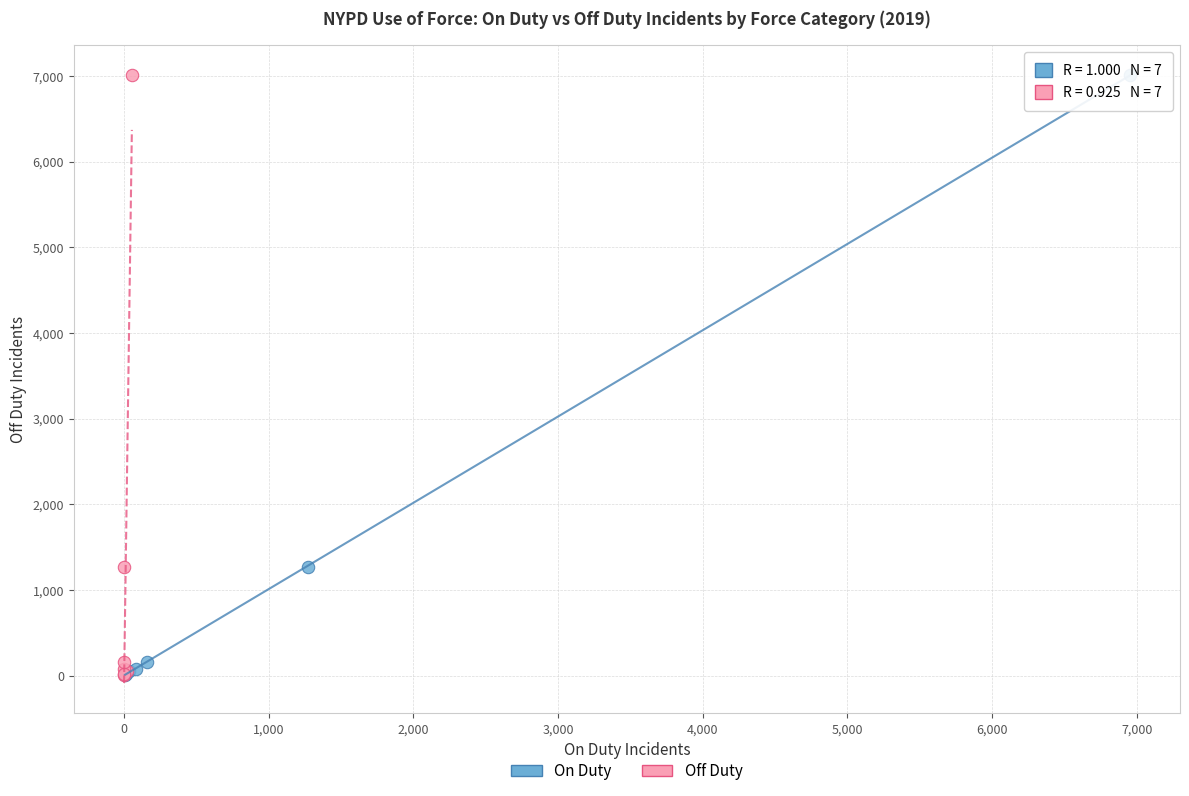

What are all the series names shown in the legend?

On Duty, Off Duty